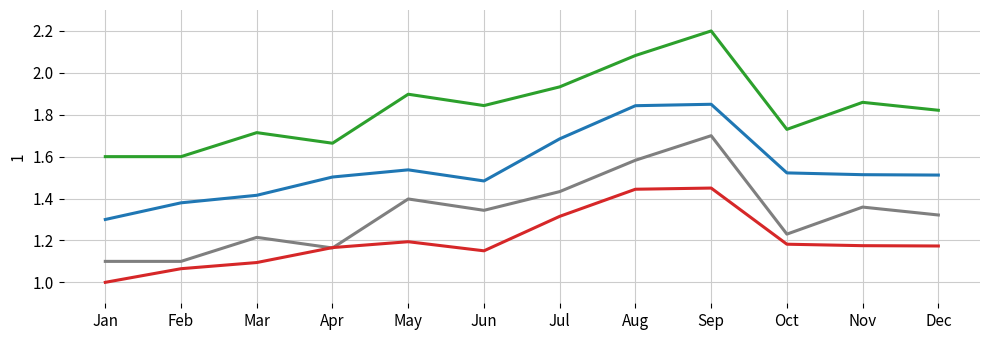

What is the spread (max minus min) of values at Jul?

0.6